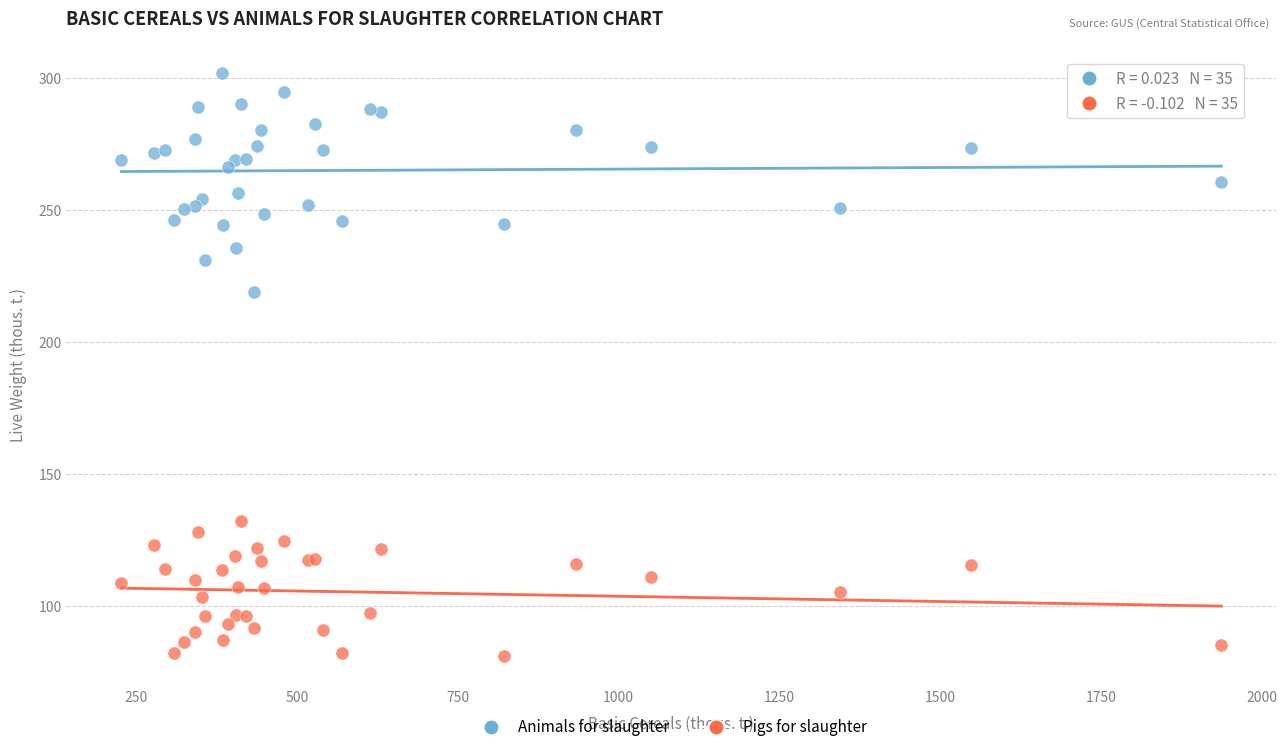

Across all series, what Y value is closest to 191?

219.2